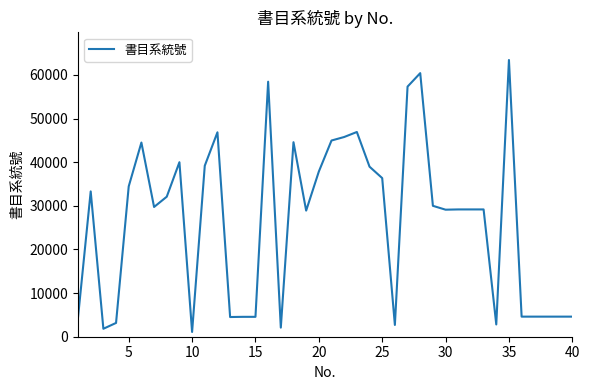

What is the difference between the second highest and minimum values?

59333